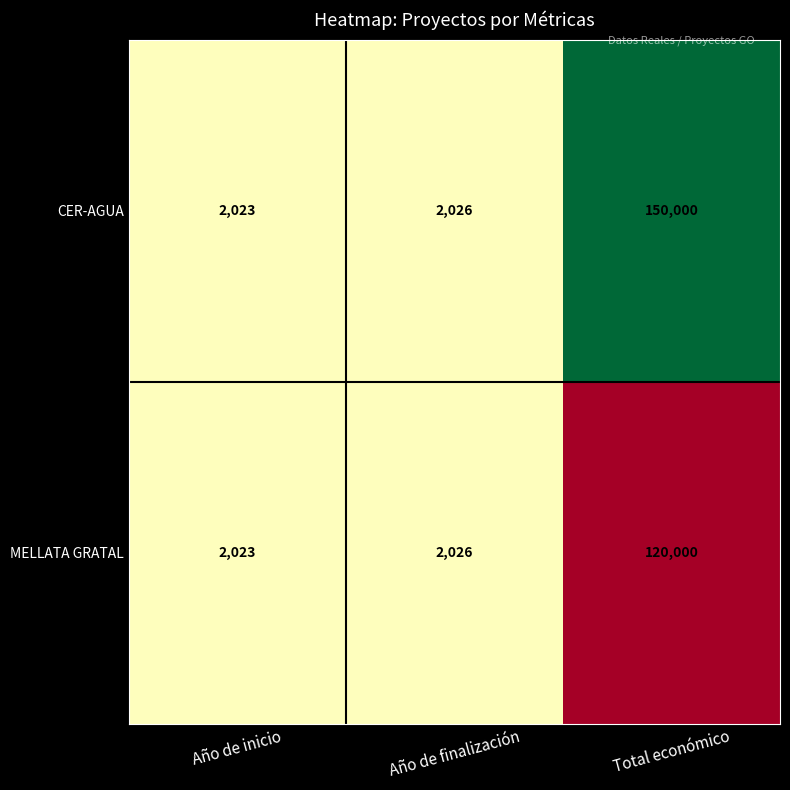

Is it true that MELLATA GRATAL equals 1170 at Año de finalización?

False